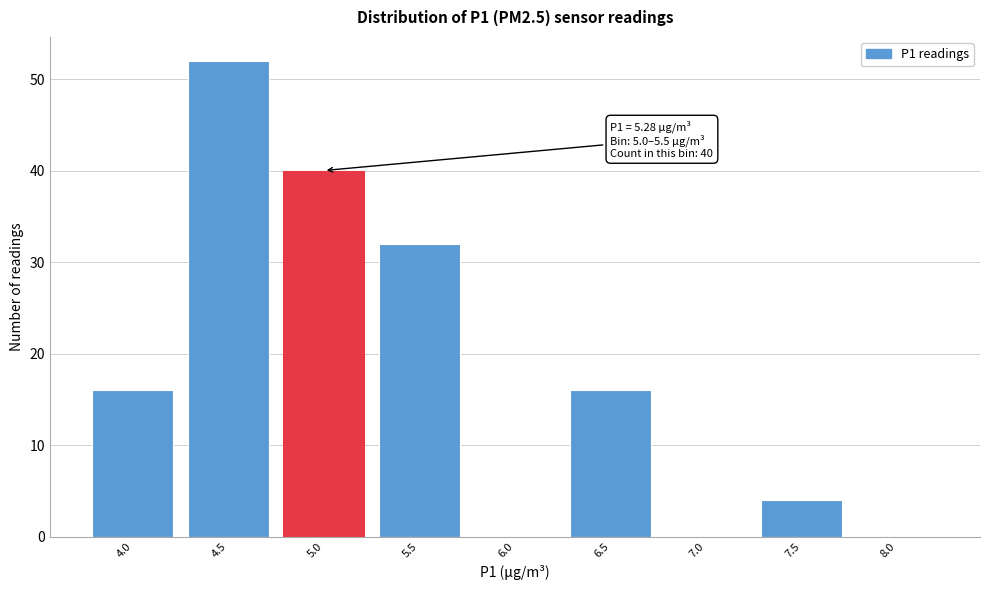

Reading right to left, what are all the values shown in this chart?

8.0=0	7.5=4	7.0=0	6.5=16	6.0=0	5.5=32	5.0=40	4.5=52	4.0=16